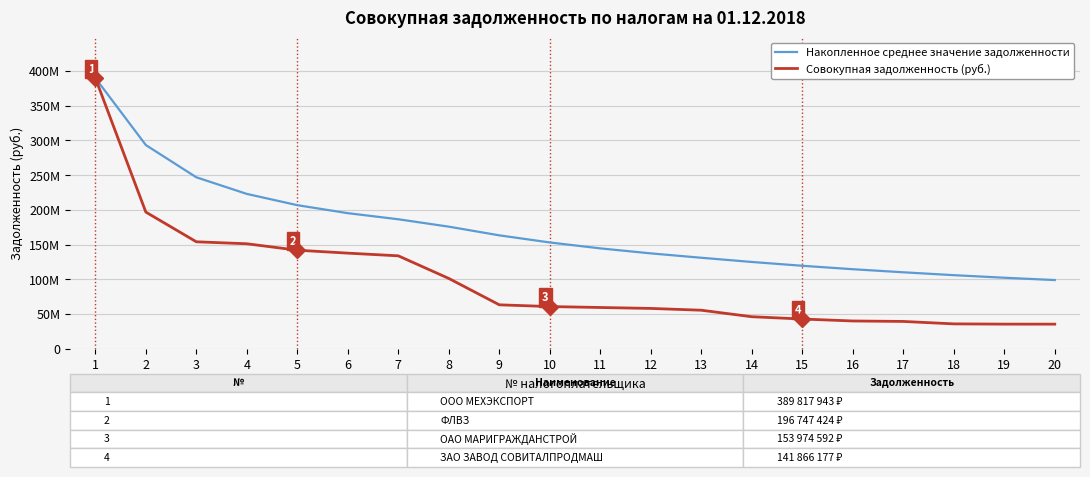

Is this an area chart (filled region under the line)?

No